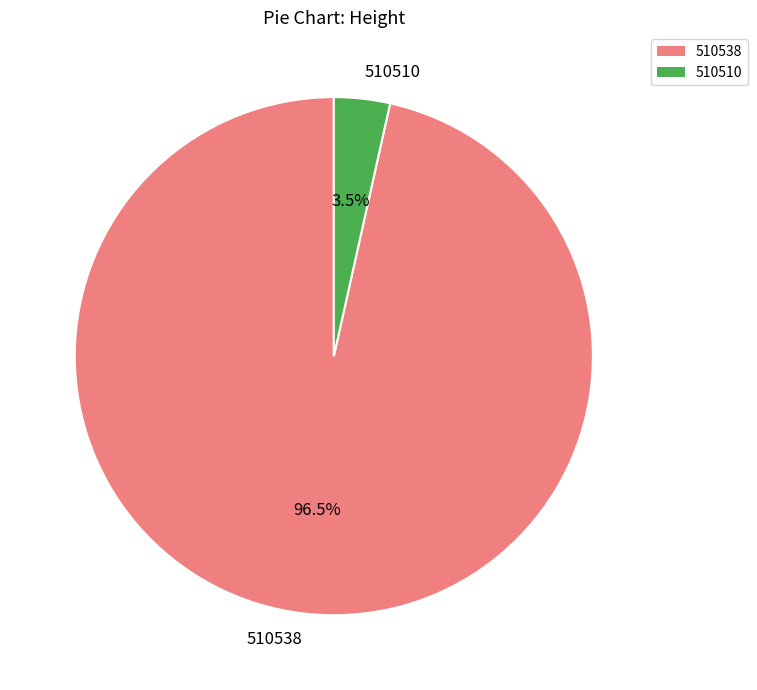

Count the number of slices in the pie.

2